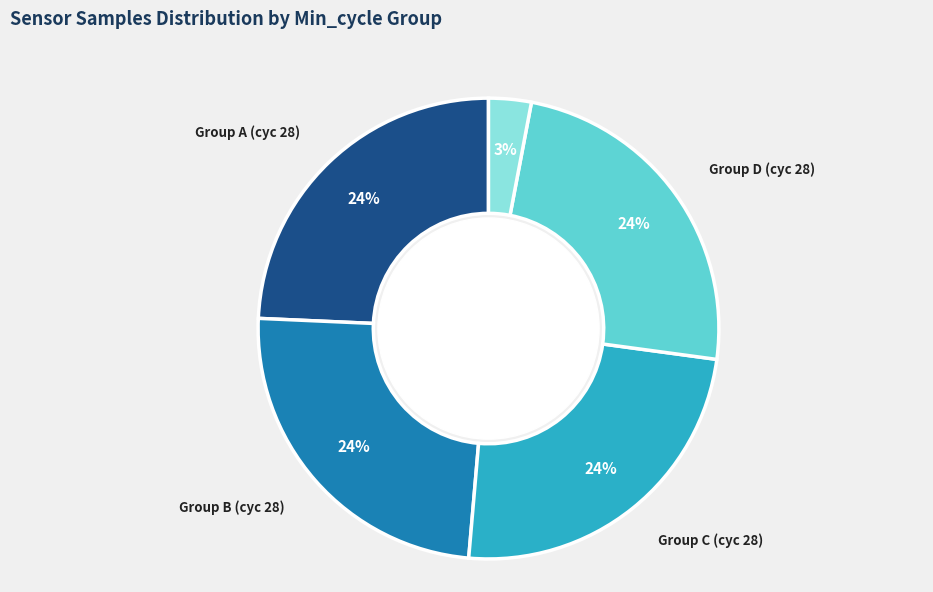

Is there any slice that represents more than half of the pie?

No